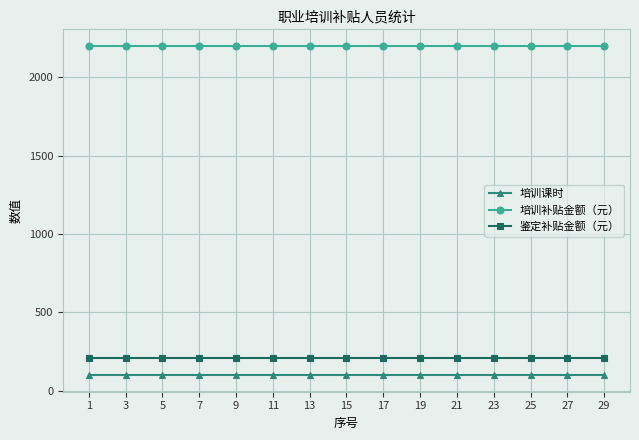

How many lines are shown in the chart?

3